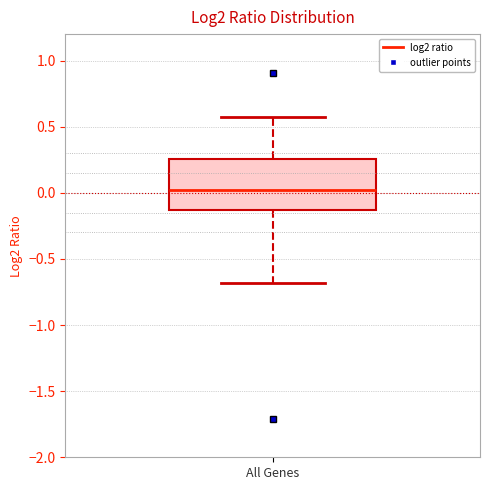

Read this box plot against the y-axis: the position of the median line, the range covered by the box, and the ends of both whiskers. The values are not printed on the chart, so give them approximately, as read against the axis.

median 0.00, box -0.15 to 0.25, whiskers -0.70 to 0.55